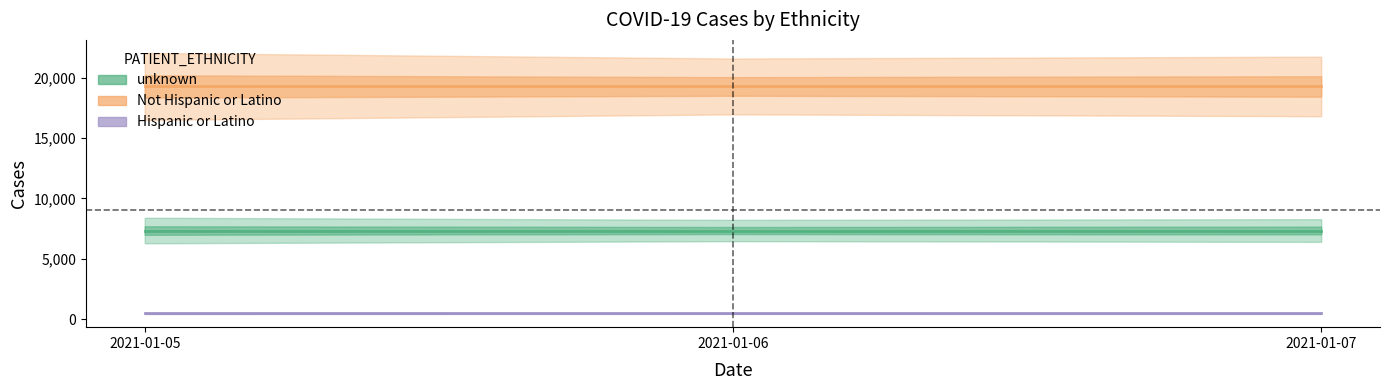

Which series changed the most between 2021-01-05 and 2021-01-07?

unknown